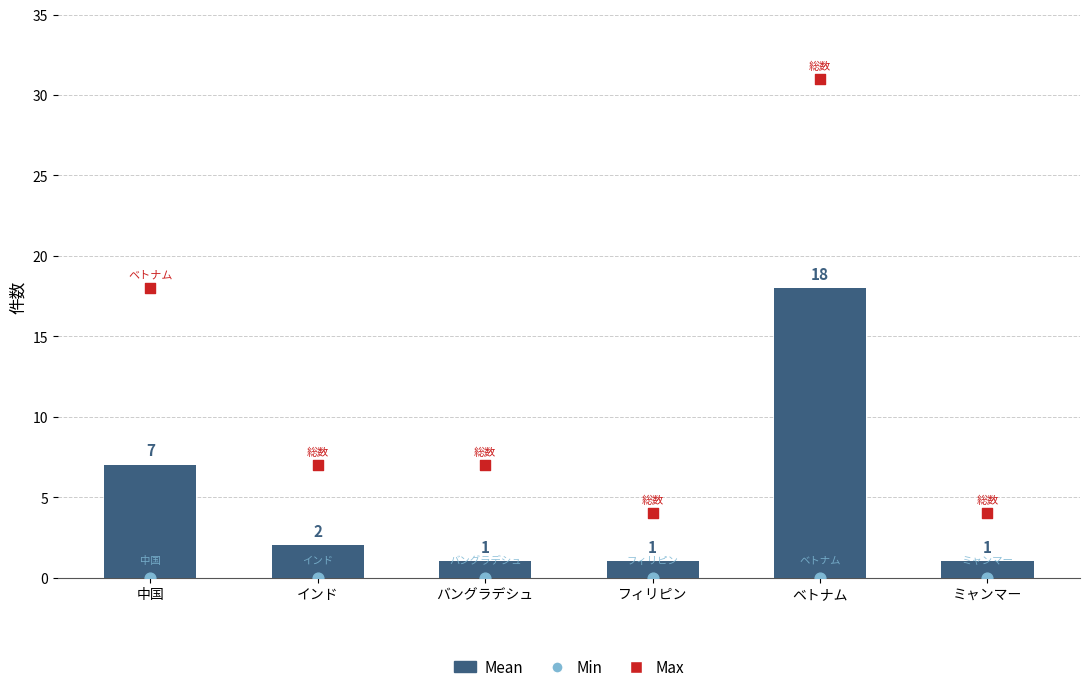

Which series reaches the maximum Y coordinate?

Max